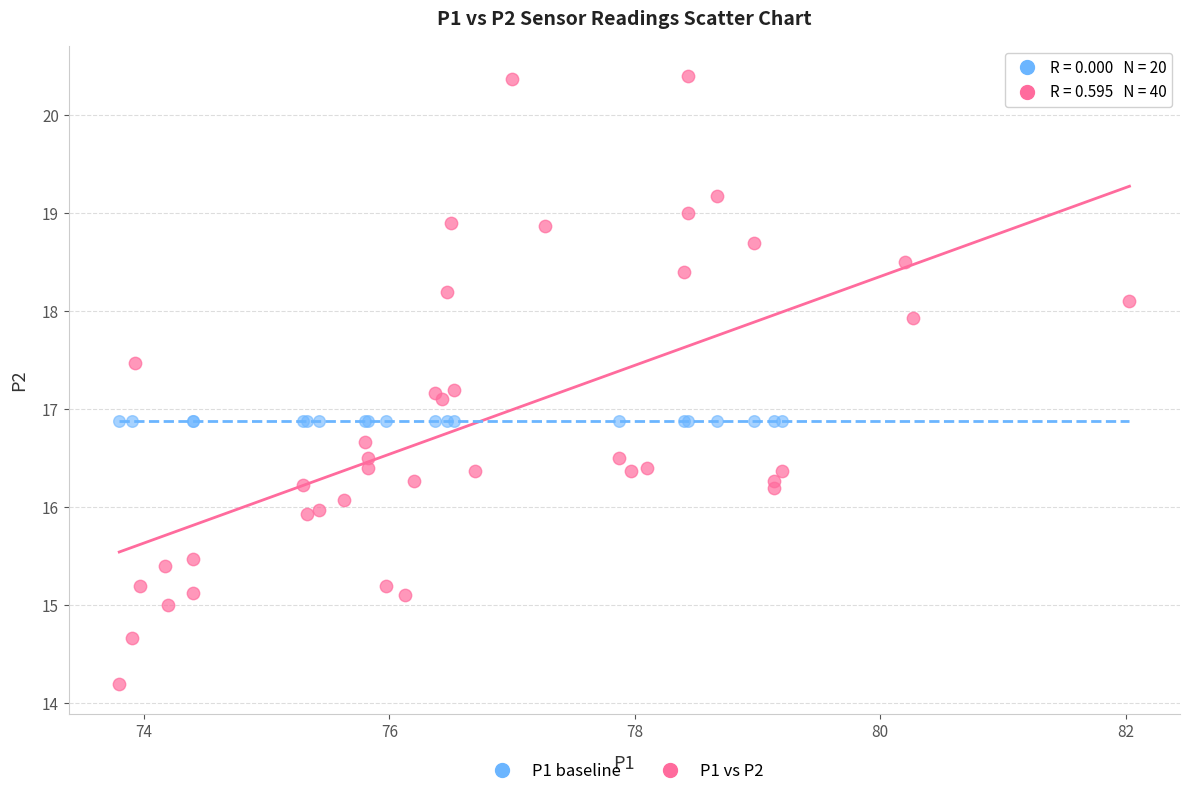

Which series contains the lowest Y value?

P1 vs P2